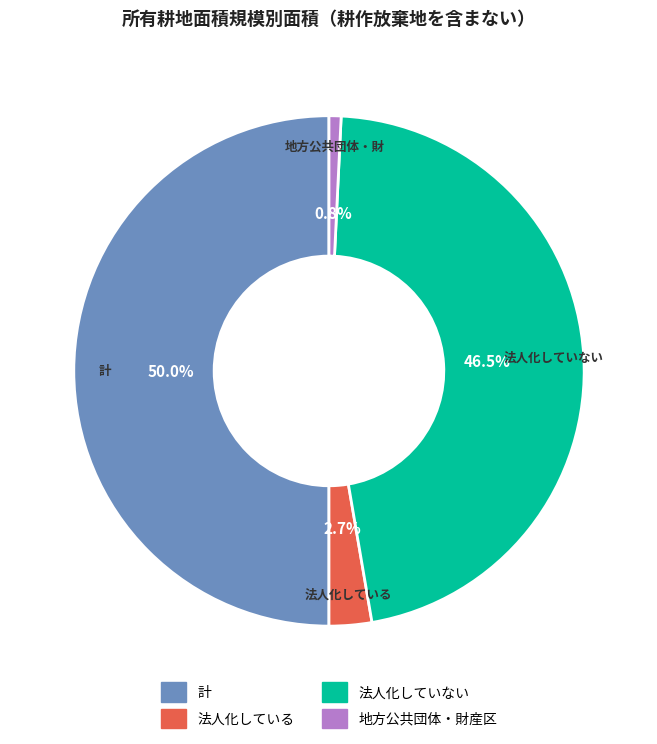

Between 法人化していない and 法人化している, which is larger?

法人化していない